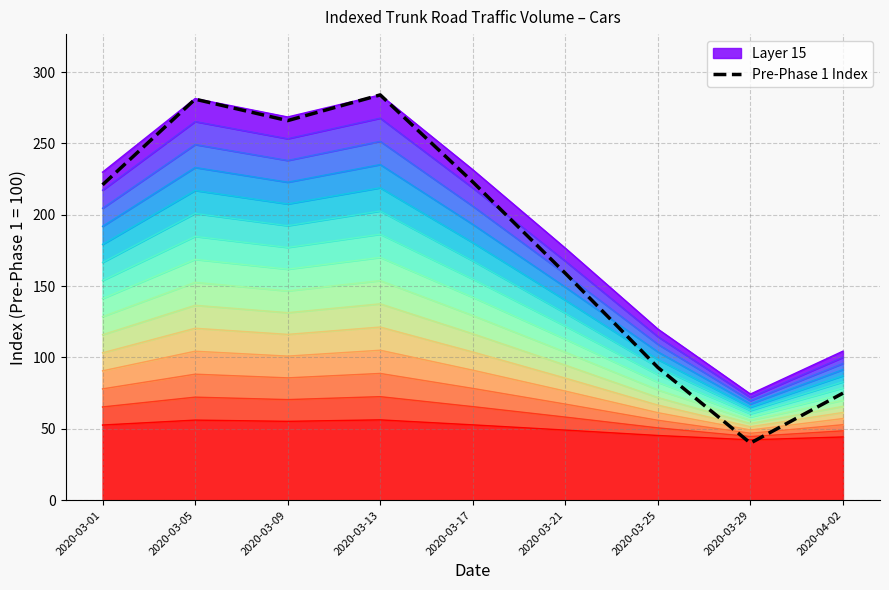

Does the chart have visible grid lines?

Yes